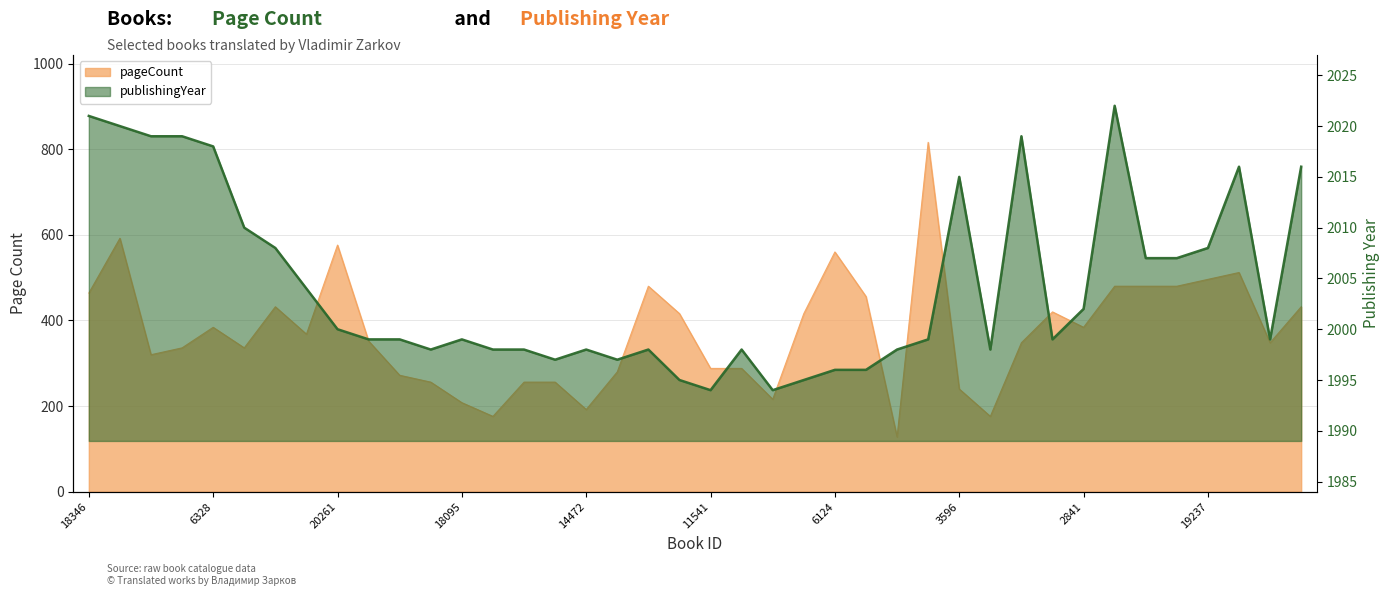

How many data points does each series have?

40